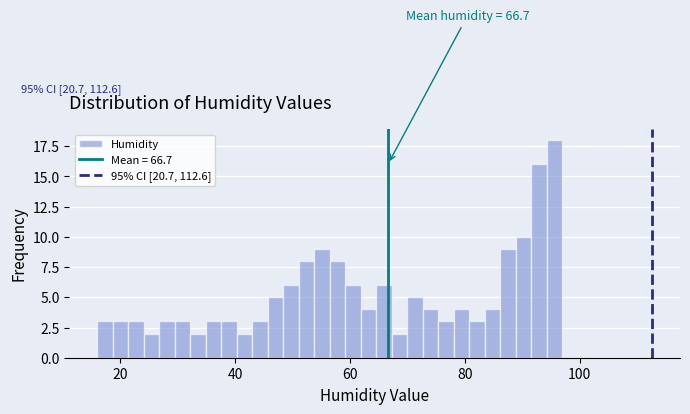

Around what value on the x-axis is the tallest bar? Give the approximate position of its centre, as read against the axis.

96